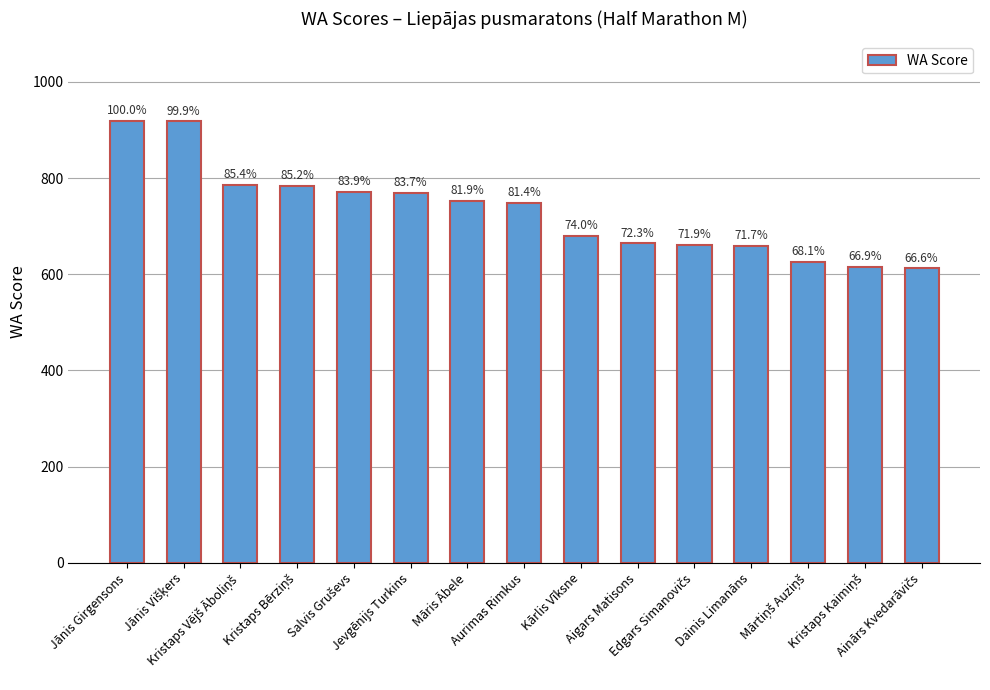

What is the smallest value displayed?

612